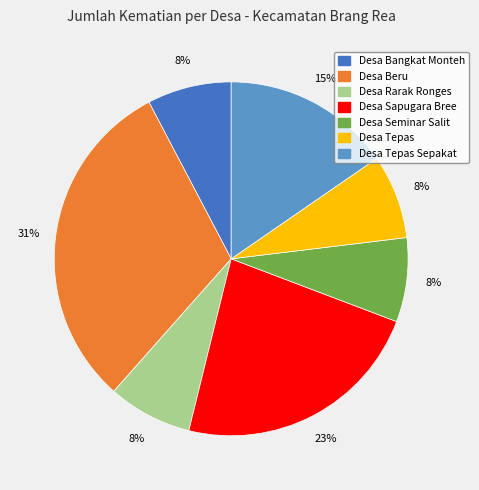

How many slices are in this pie chart?

7